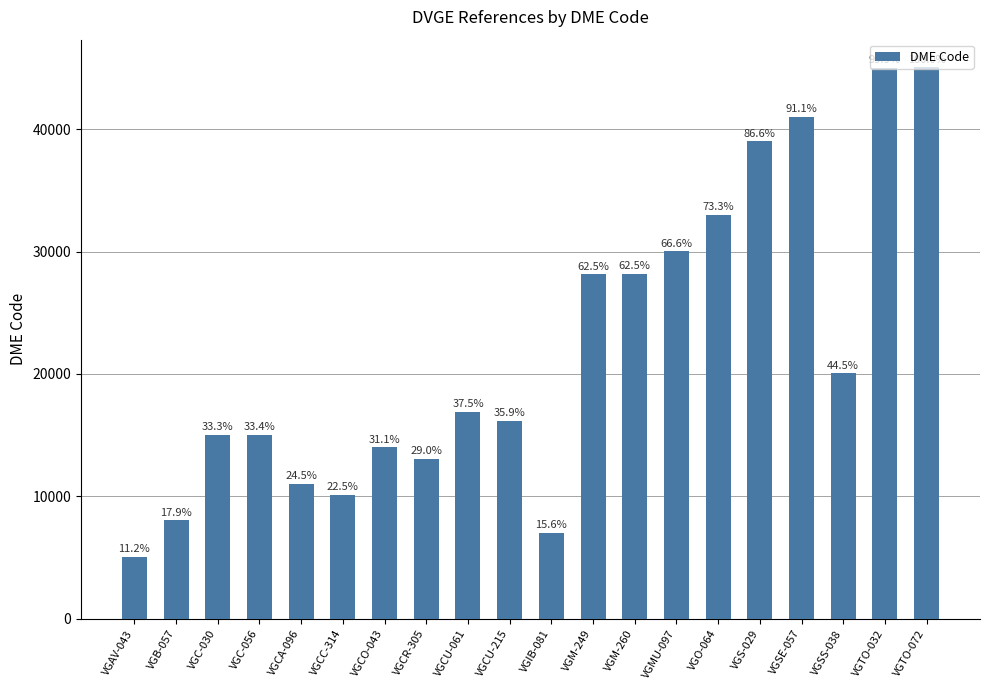

List the labels in order of value, largest first.

VGTO-072, VGTO-032, VGSE-057, VGS-029, VGO-064, VGMU-097, VGM-260, VGM-249, VGSS-038, VGCU-061, VGCU-215, VGC-056, VGC-030, VGCO-043, VGCR-305, VGCA-096, VGCC-314, VGB-057, VGIB-081, VGAV-043